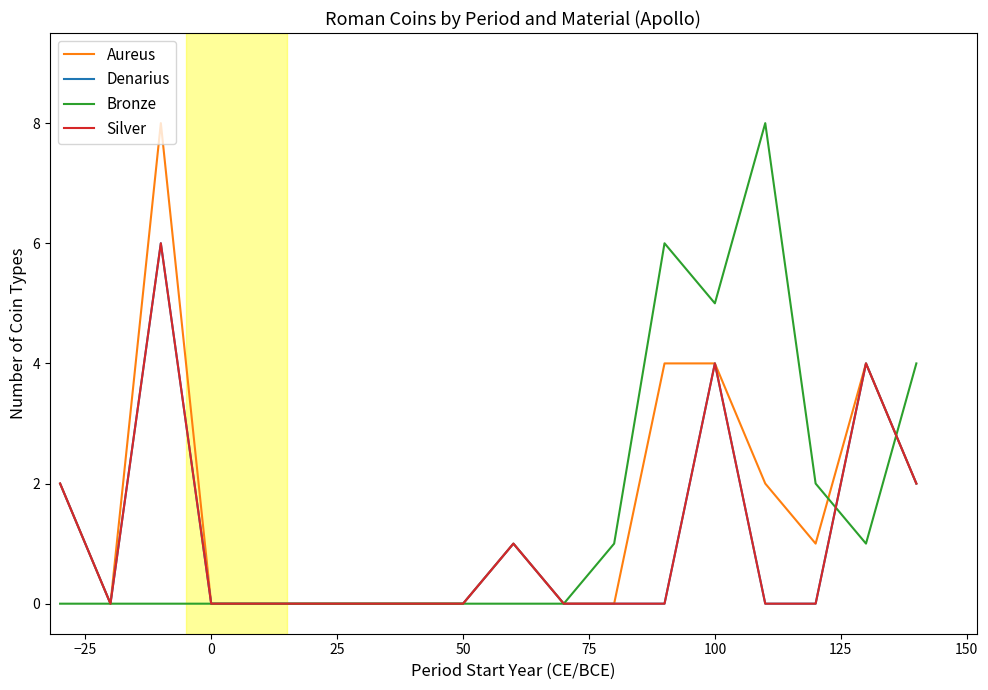

True or false: Silver has more than 2 interior local peaks.

True